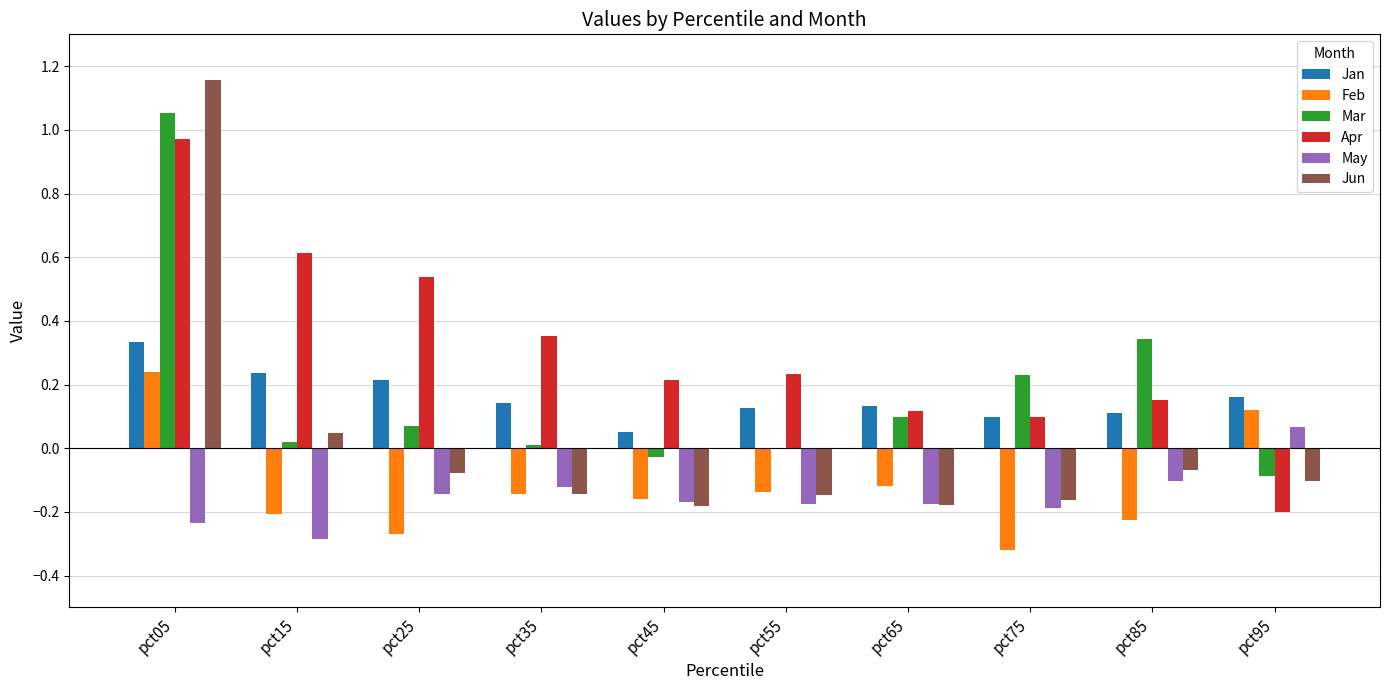

At which category is the sum across all series the highest?

pct05